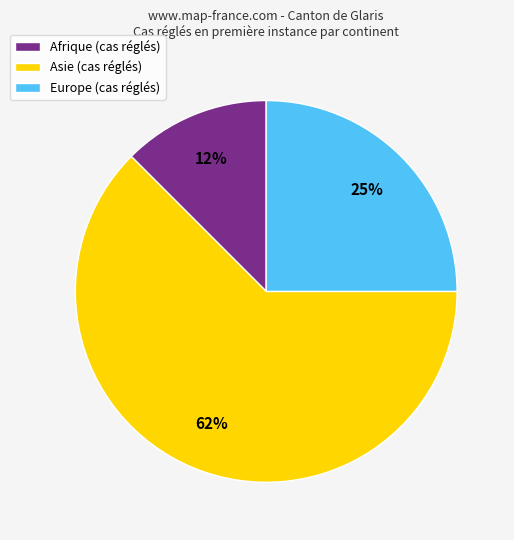

Count the number of slices in the pie.

3